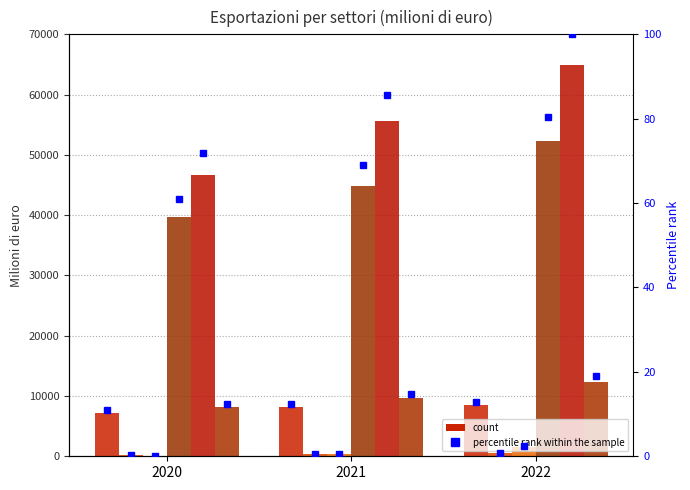

What is the difference between the maximum and minimum values in the Prod. alimentari series?

12677.7